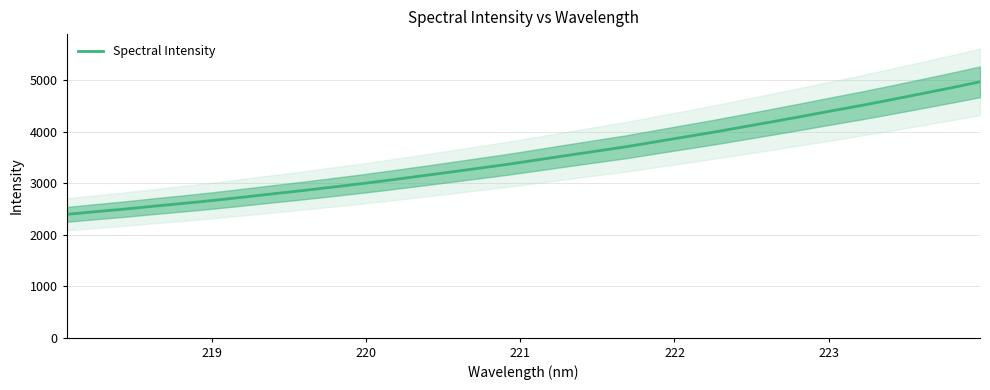

How many lines are shown in the chart?

1